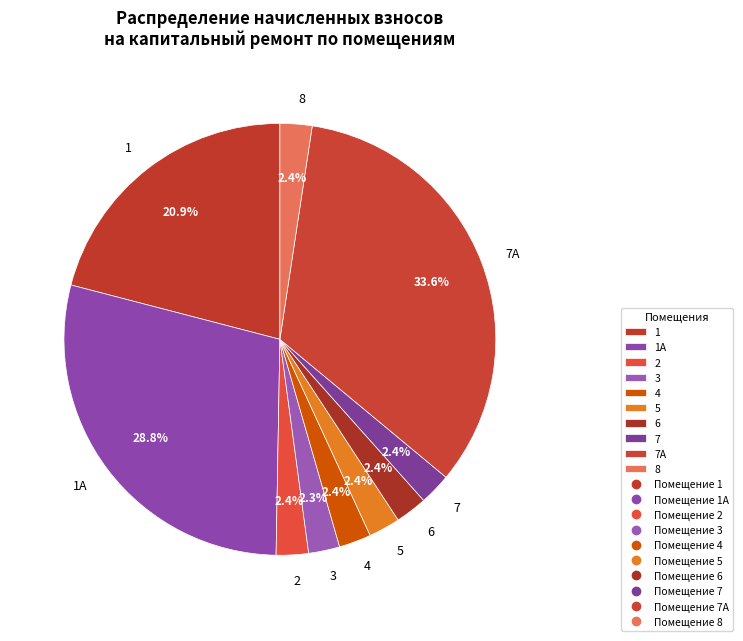

To the nearest percent, what is the combined percentage of 5 and 8?

5%